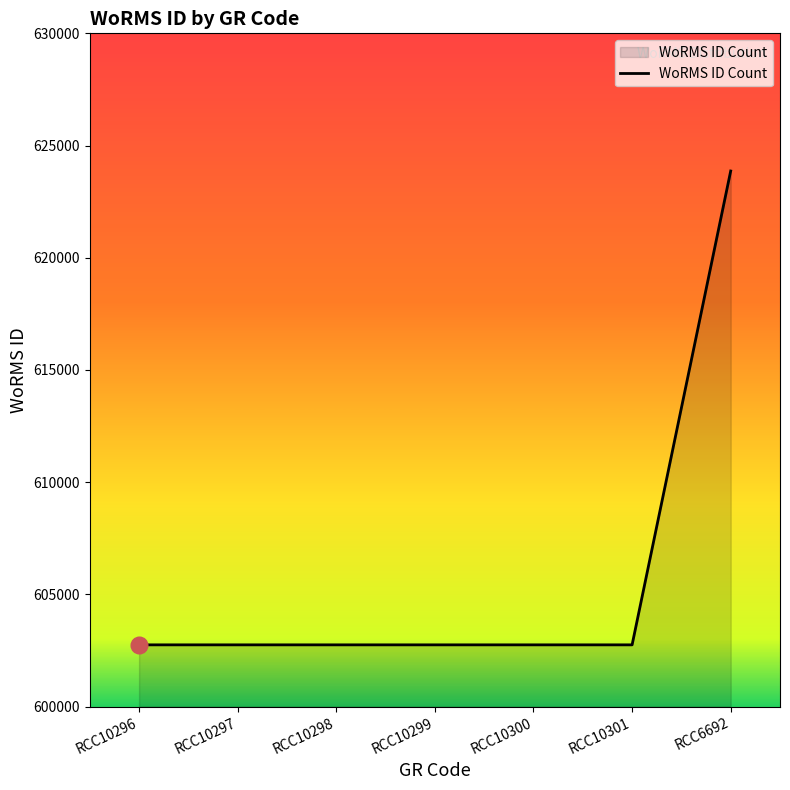

Reading left to right, list all the values displayed in this chart.

RCC10296=602750	RCC10297=602750	RCC10298=602750	RCC10299=602750	RCC10300=602750	RCC10301=602750	RCC6692=623865